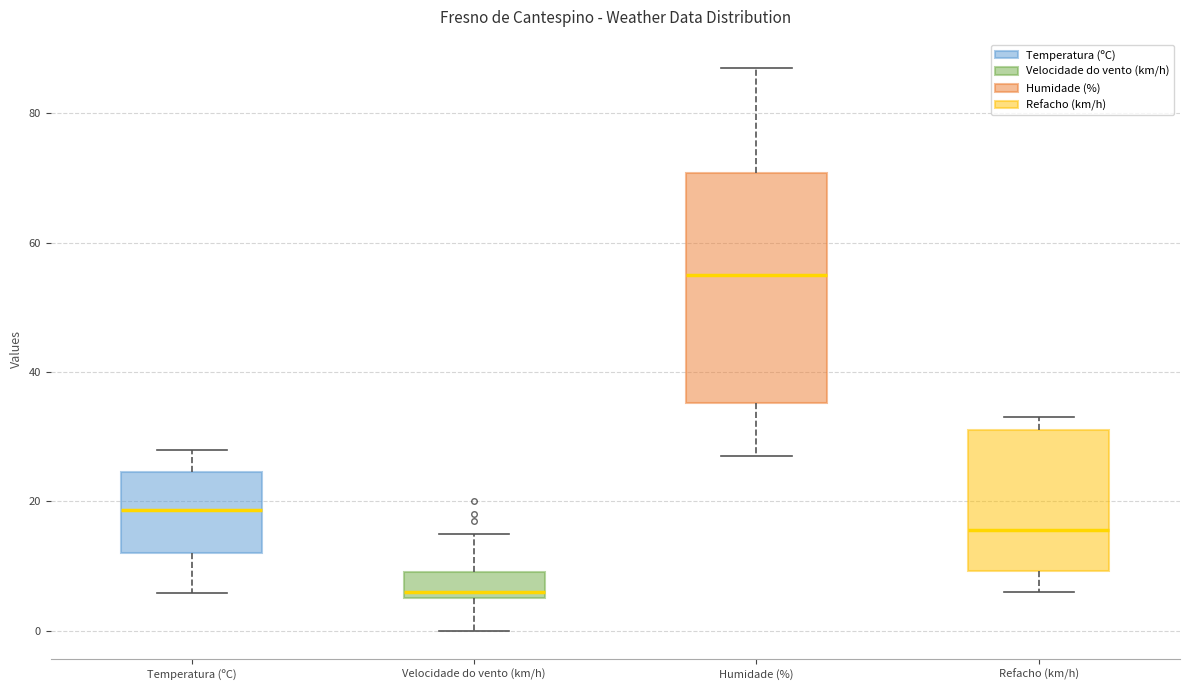

Reading left to right, read every box against the y-axis: the position of its median line, the range the box covers, and the ends of its whiskers. The values are not printed on the chart, so give them approximately, as read against the axis.

Temperatura (ºC): median 18, box 12 to 24, whiskers 6 to 28
Velocidade do vento (km/h): median 6 (just above the box's lower edge), box 6 to 10, whiskers 0 to 16
Humidade (%): median 56, box 36 to 70, whiskers 28 to 88
Refacho (km/h): median 16, box 10 to 32, whiskers 6 to 34